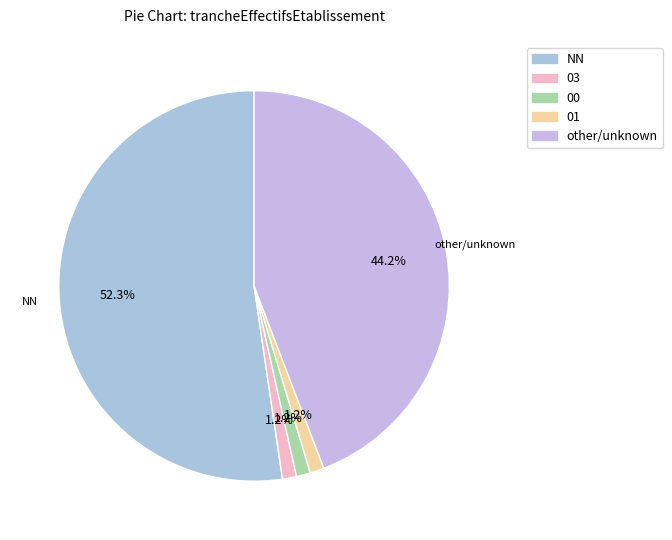

How many segments does this pie chart have?

5